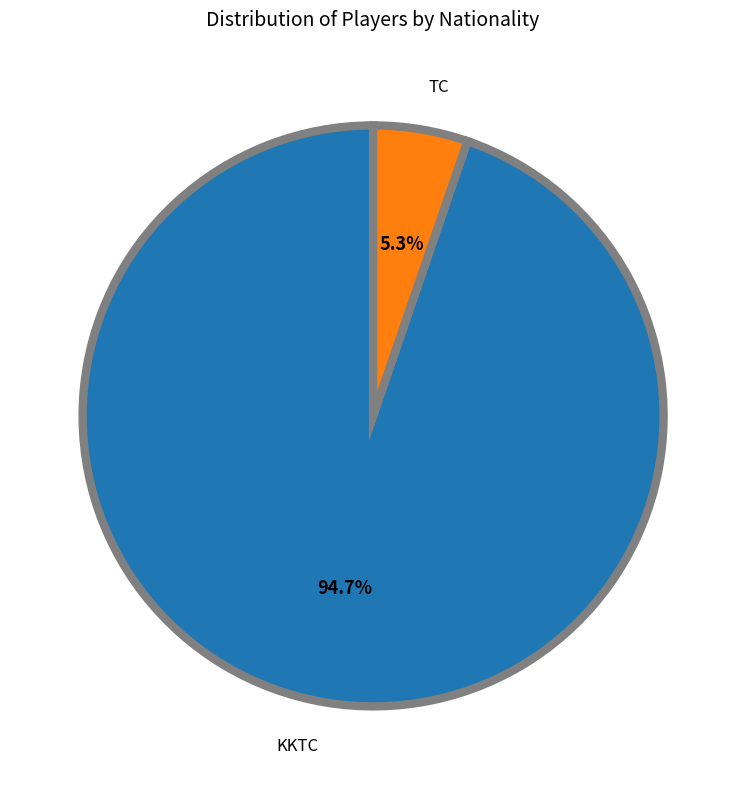

To the nearest percent, what percentage of the pie is TC?

5%